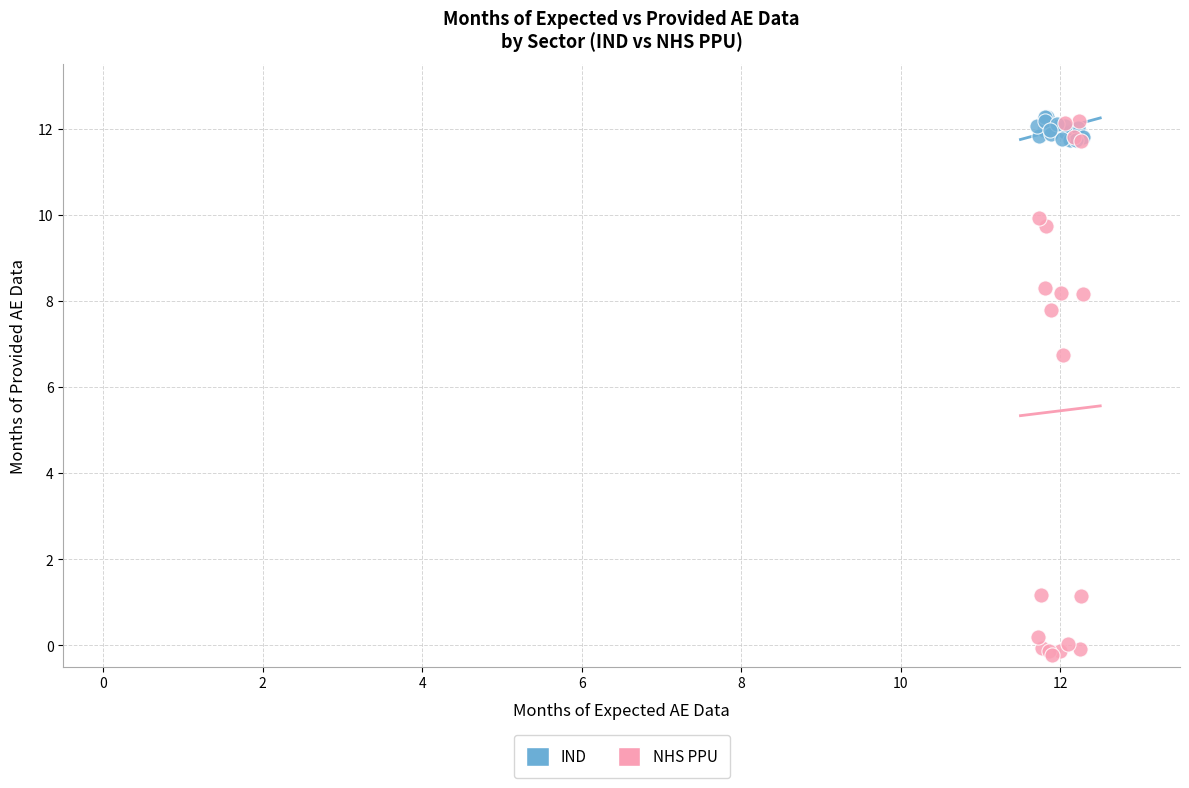

Which series has the largest Y range (max minus min)?

NHS PPU